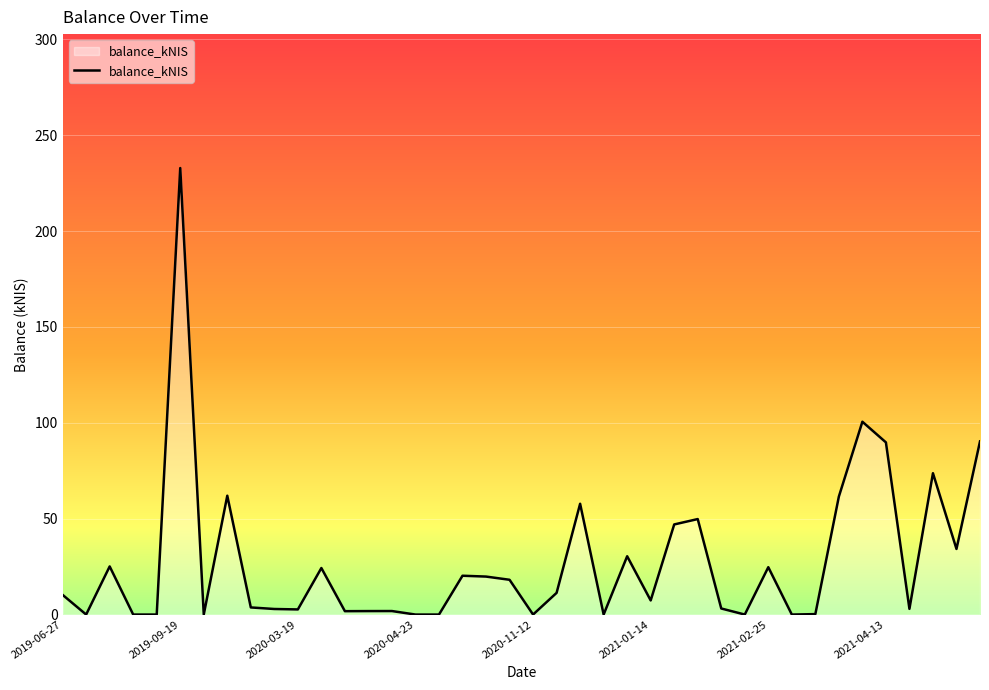

What is the greatest value displayed?

232.9